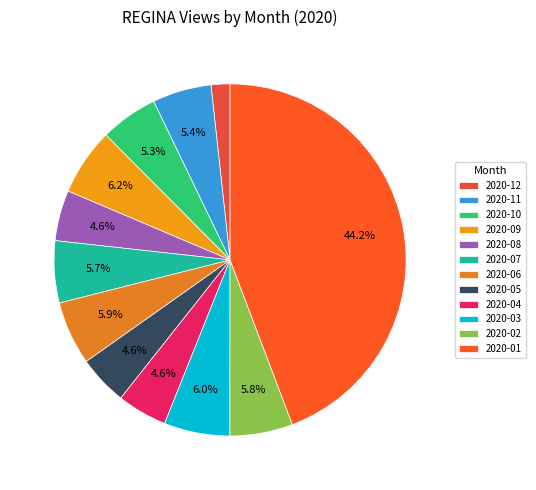

What percentage is the 2020-01 slice, to the nearest percent?

44%